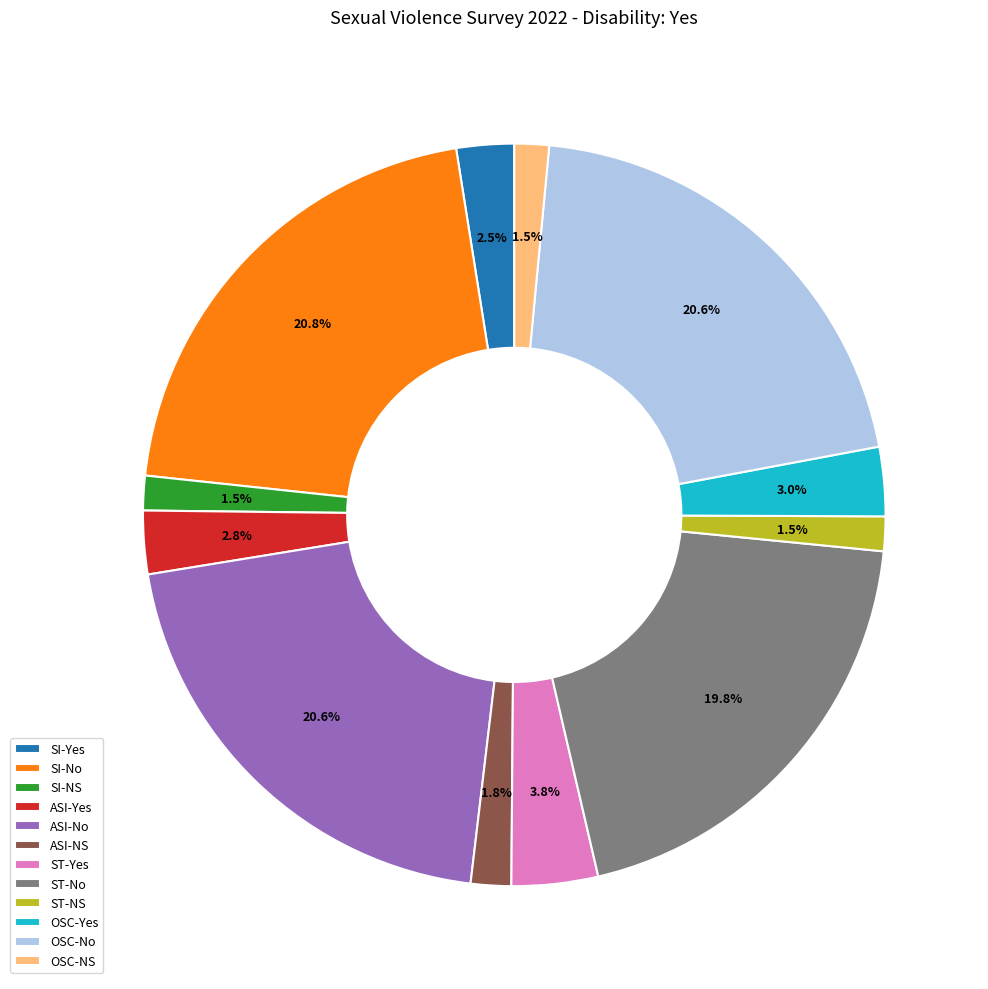

Approximately how many times larger is the value at OSC-Yes compared to ASI-NS?

1.7